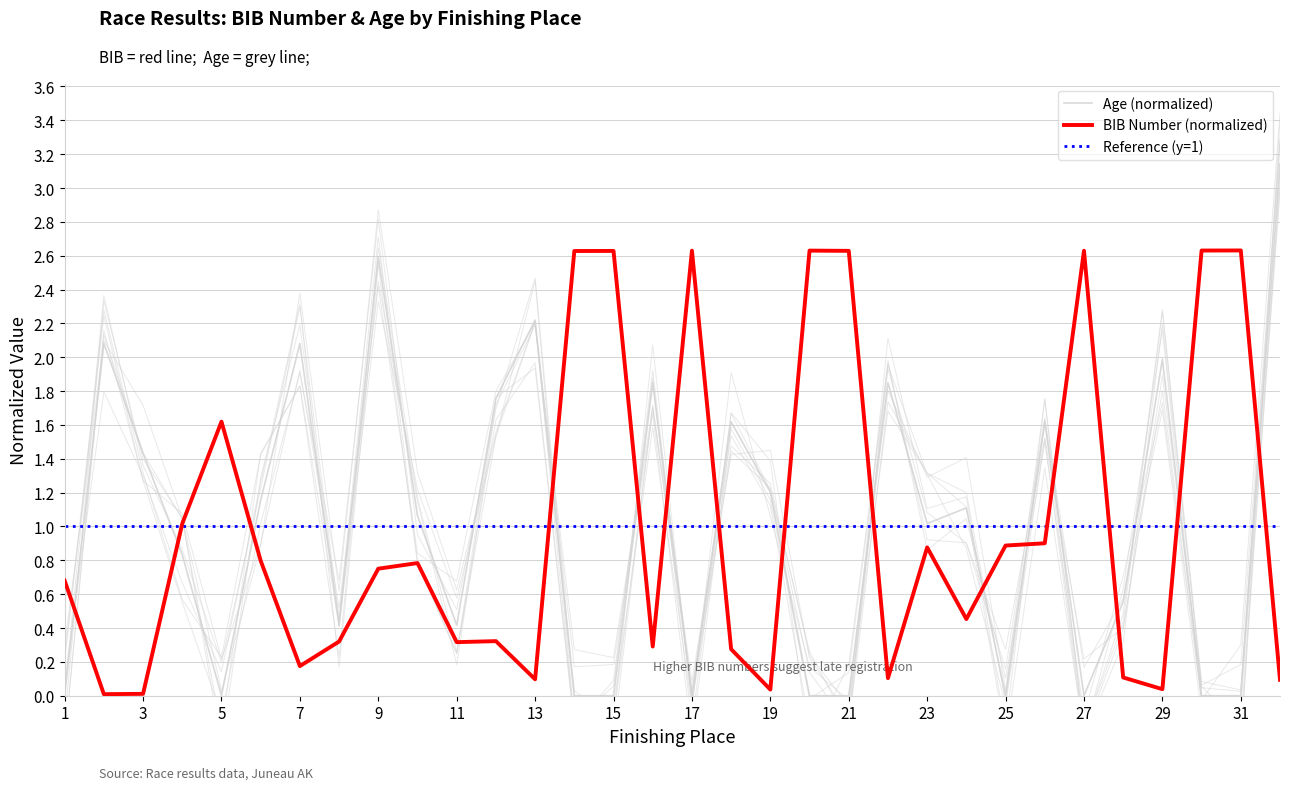

Reading left to right, what are all the values shown in this chart?

BIB Number: 0.7	0.0	0.0	1.0	1.6	0.8	0.2	0.3	0.8	0.8	0.3	0.3	0.1	2.6	2.6	0.3	2.6	0.3	0.0	2.6	2.6	0.1	0.9	0.5	0.9	0.9	2.6	0.1	0.0	2.6	2.6	0.1
Age: 0.0	2.1	1.4	0.8	0.0	1.2	2.1	0.4	2.6	1.1	0.4	1.8	2.2	0.0	0.0	1.8	0.0	1.6	1.2	0.0	0.0	1.8	1.0	1.1	0.0	1.6	0.0	0.6	2.0	0.0	0.0	3.1